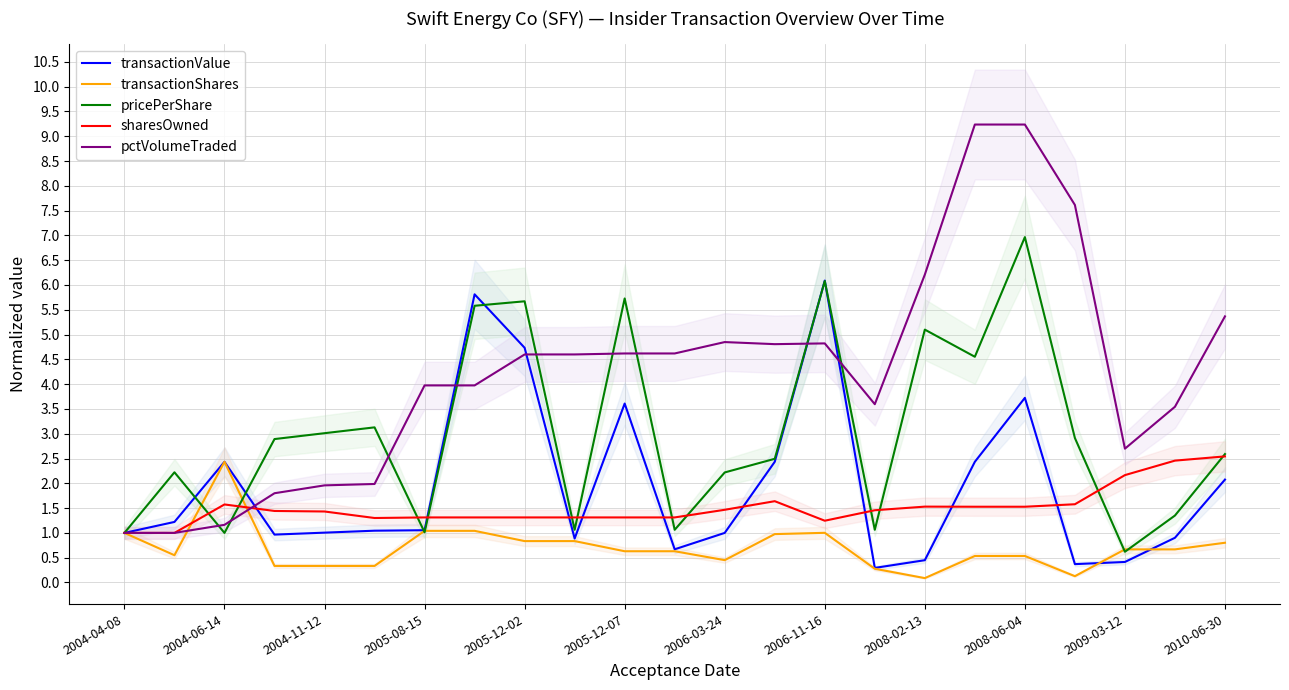

The value of transactionShares at 15 is 0.4. True or false?

False